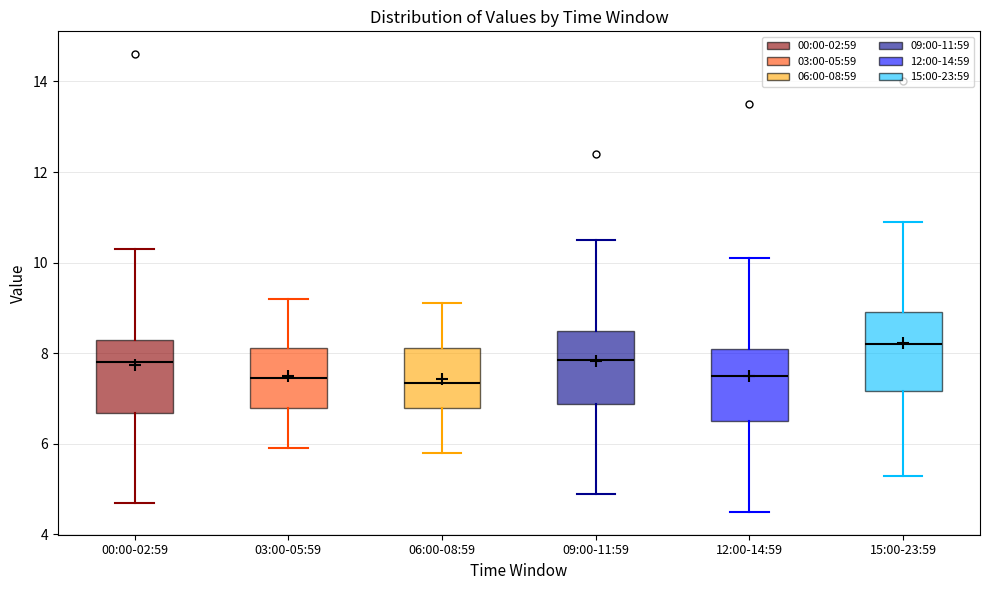

Reading left to right, read every box against the y-axis: the position of its median line, the range the box covers, and the ends of its whiskers. The values are not printed on the chart, so give them approximately, as read against the axis.

00:00-02:59: median 7.8, box 6.6 to 8.4, whiskers 4.8 to 10.4
03:00-05:59: median 7.4, box 6.8 to 8.2, whiskers 6.0 to 9.2
06:00-08:59: median 7.4, box 6.8 to 8.2, whiskers 5.8 to 9.2
09:00-11:59: median 7.8, box 6.8 to 8.6, whiskers 5.0 to 10.6
12:00-14:59: median 7.6, box 6.6 to 8.2, whiskers 4.6 to 10.2
15:00-23:59: median 8.2, box 7.2 to 9.0, whiskers 5.4 to 11.0